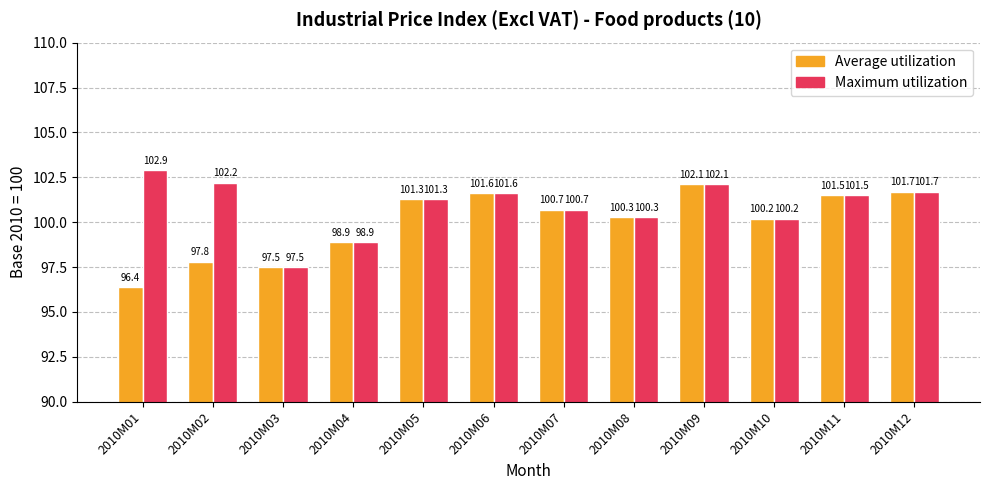

Rank the series by their maximum value, from lowest to highest.

Average utilization, Maximum utilization